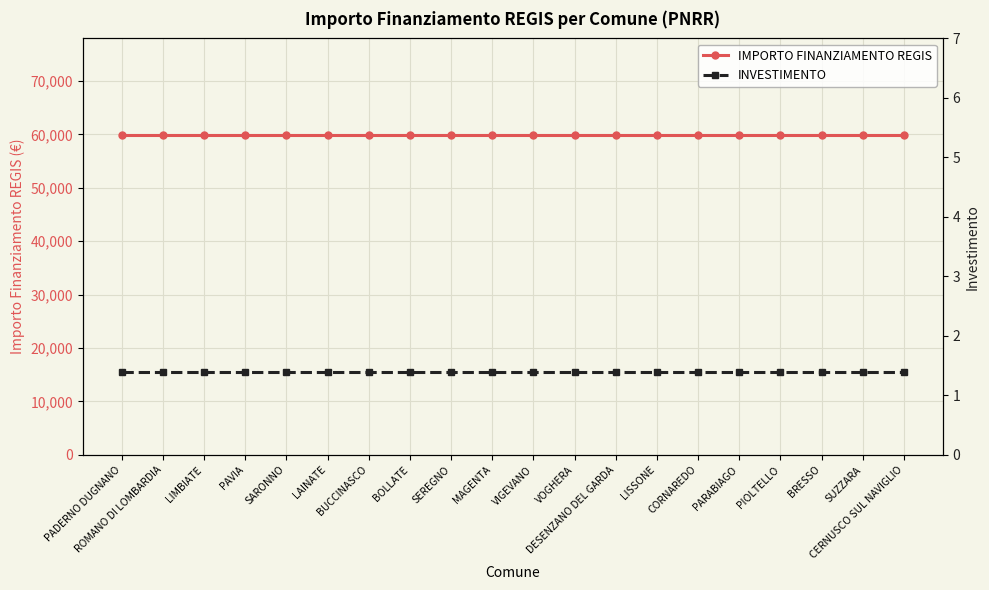

Does the chart display data point markers on the line(s)?

Yes